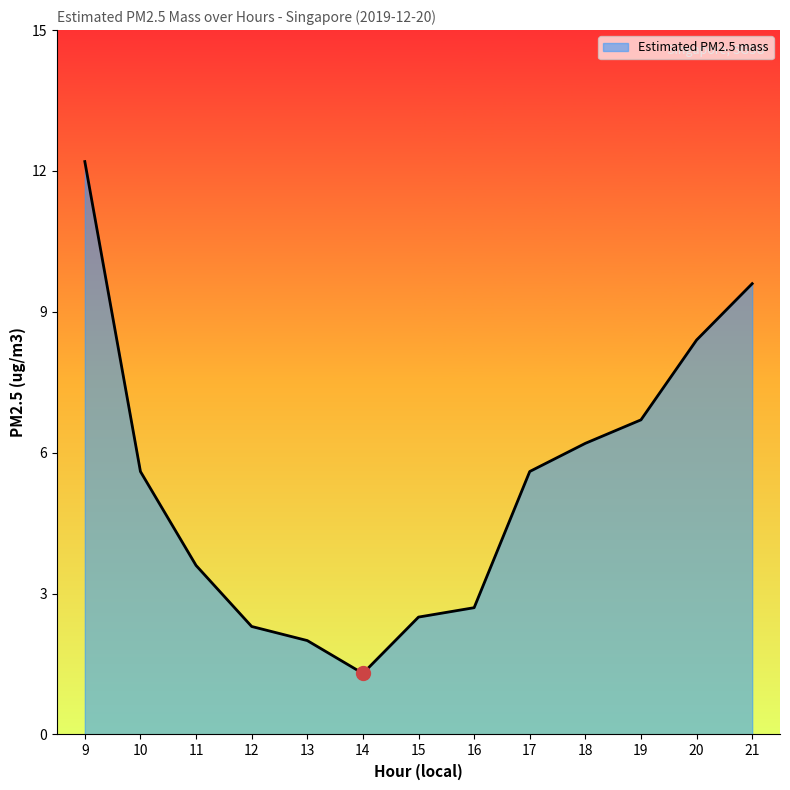

What is the difference between the values at 15 and 19?

4.2